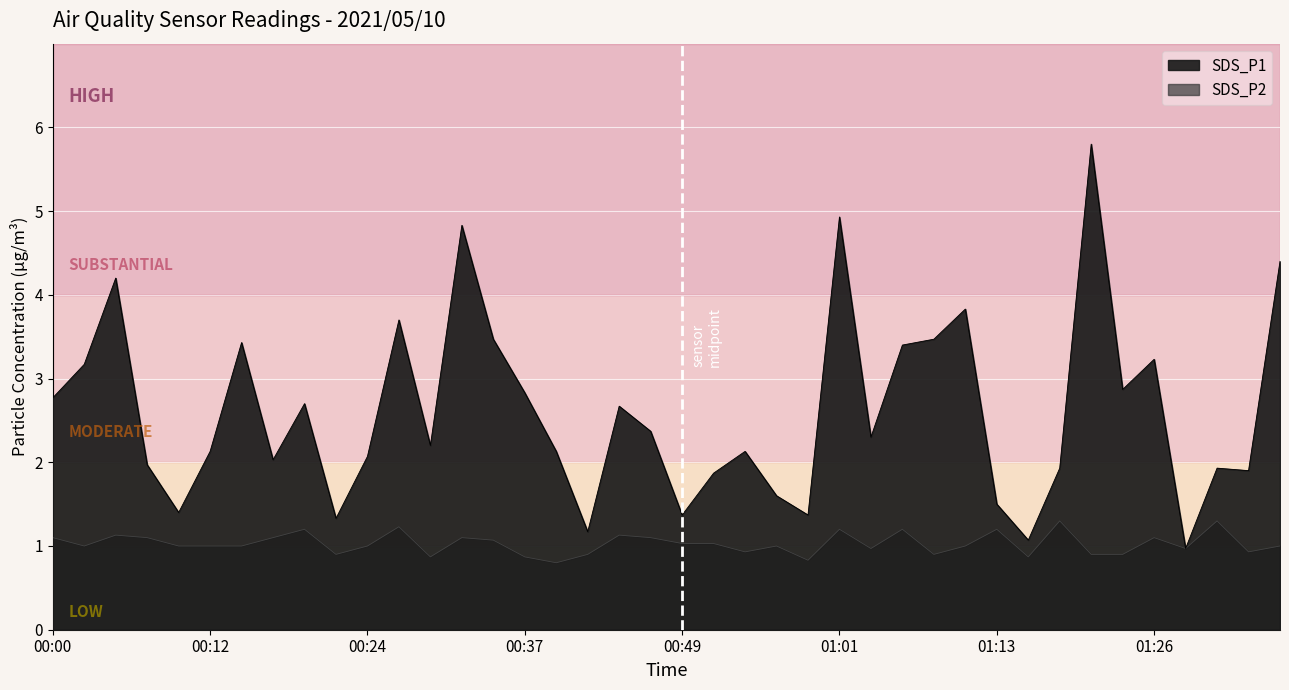

Where is the first local maximum for SDS_P1?

00:05